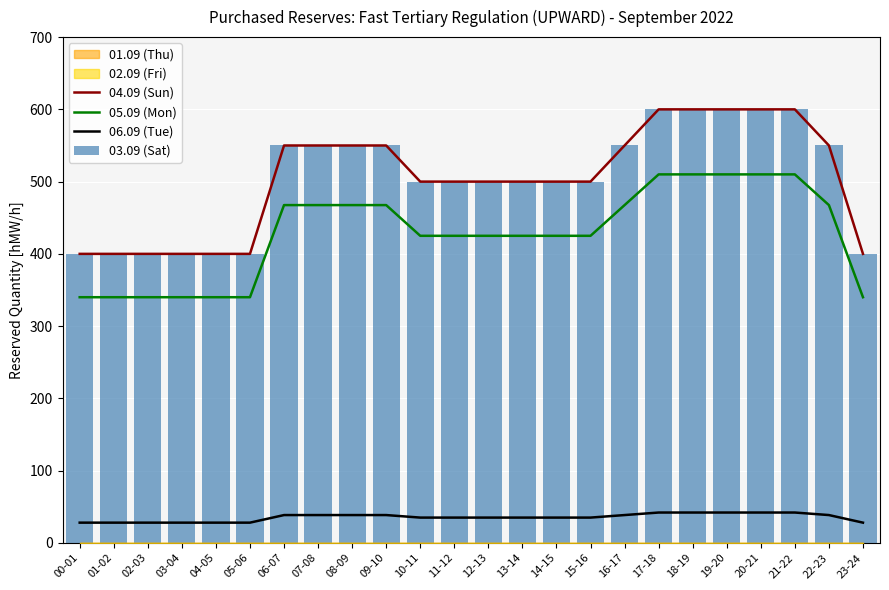

Which series has the largest total across all categories?

04.09 (Sun)